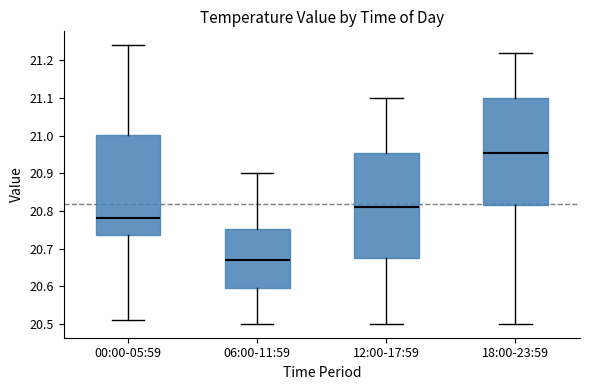

Where is the lower edge of the box for 12:00-17:59 on the y-axis? The values are not printed on the chart, so give them approximately, as read against the axis.

20.68